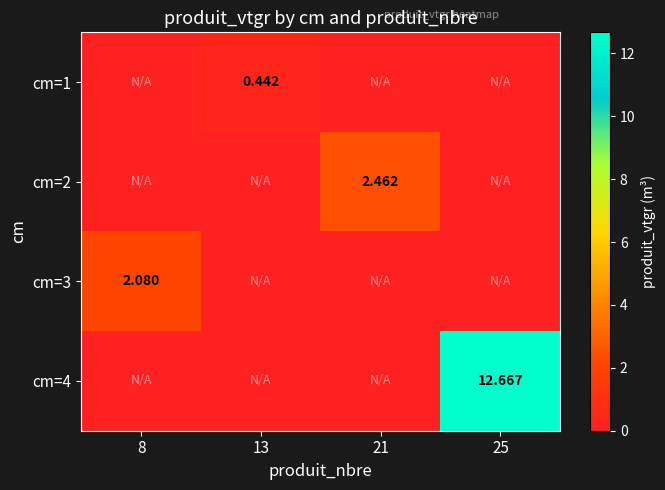

At which category is the sum across all series the highest?

25